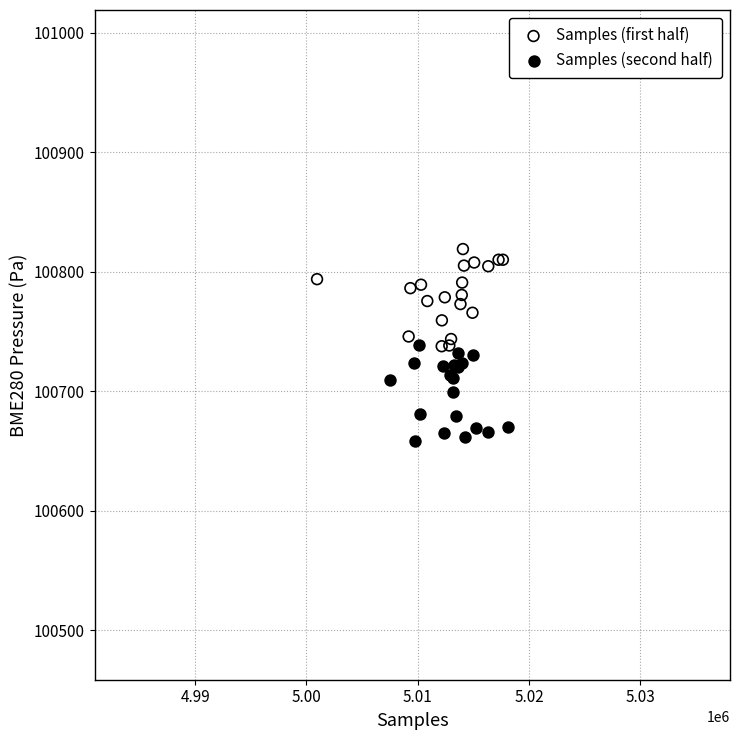

Which series contains the lowest Y value?

Samples (second half)